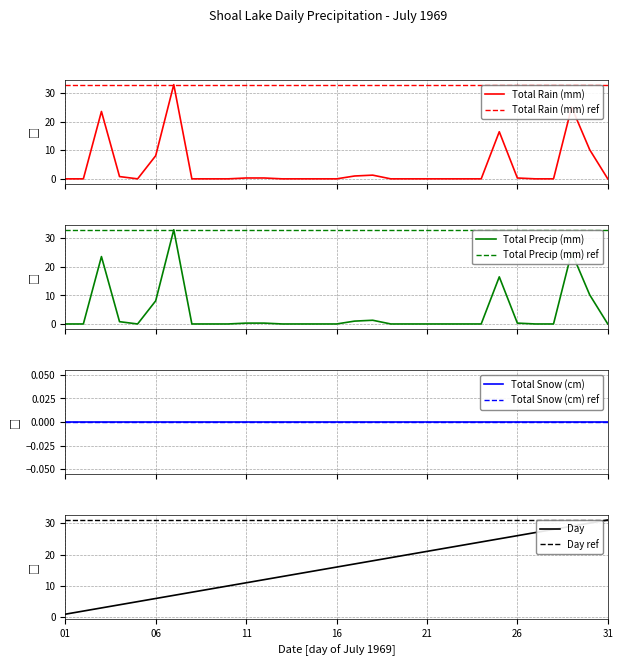

At which category is the sum across all series the highest?

1969-07-29